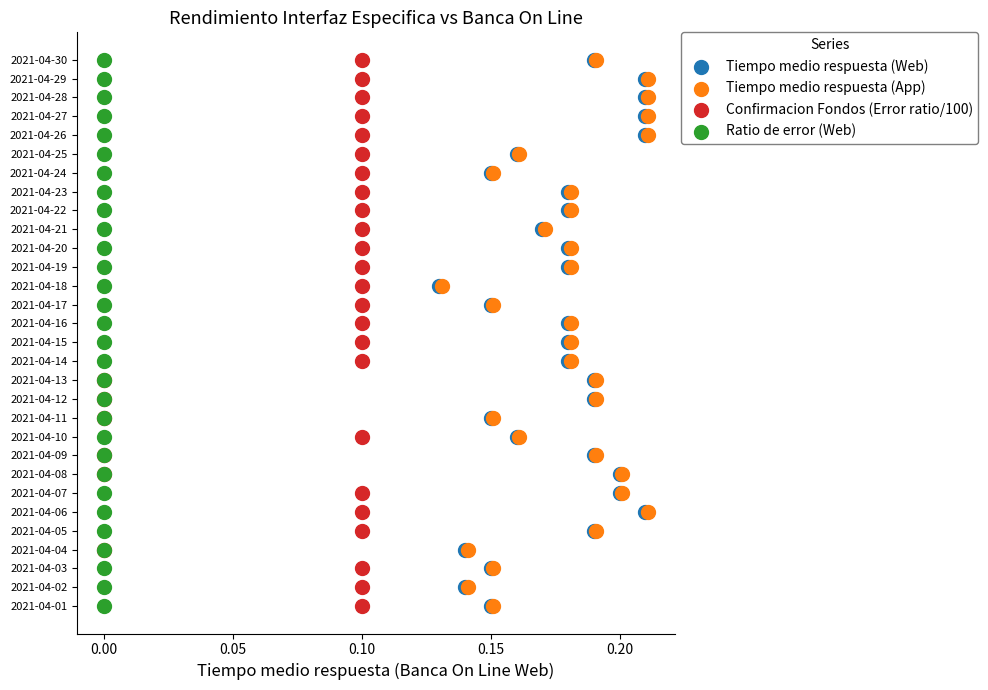

What are all the series names shown in the legend?

Tiempo medio respuesta (Web), Tiempo medio respuesta (App), Confirmacion Fondos (Error ratio/100), Ratio de error (Web)